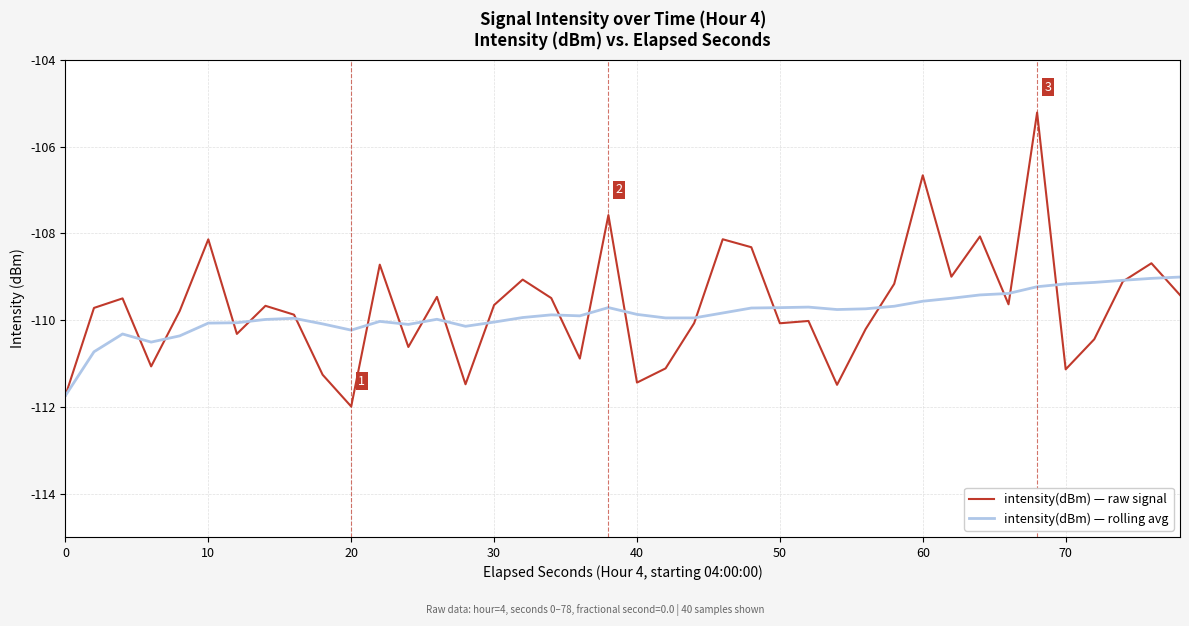

What is the lowest value of the intensity(dBm) — rolling avg series?

-111.7